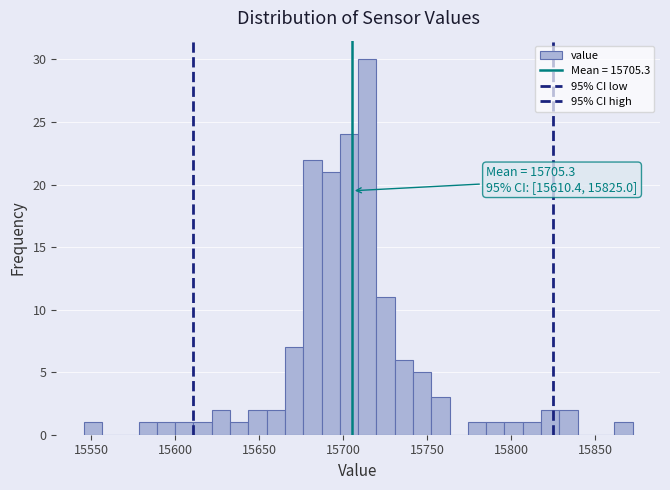

Read against the x-axis, roughly where is the centre of the tallest bar?

15715